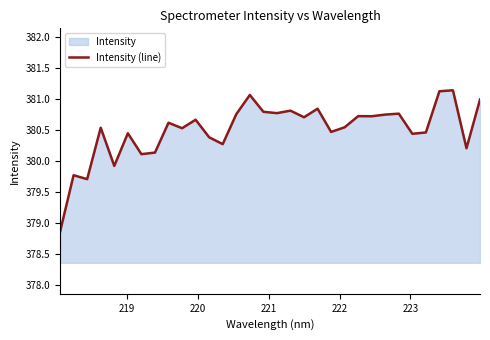

What is the minimum value shown in the chart?

378.9